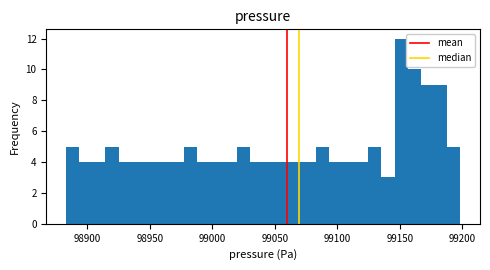

Around what value on the x-axis is the tallest bar? Give the approximate position of its centre, as read against the axis.

99150